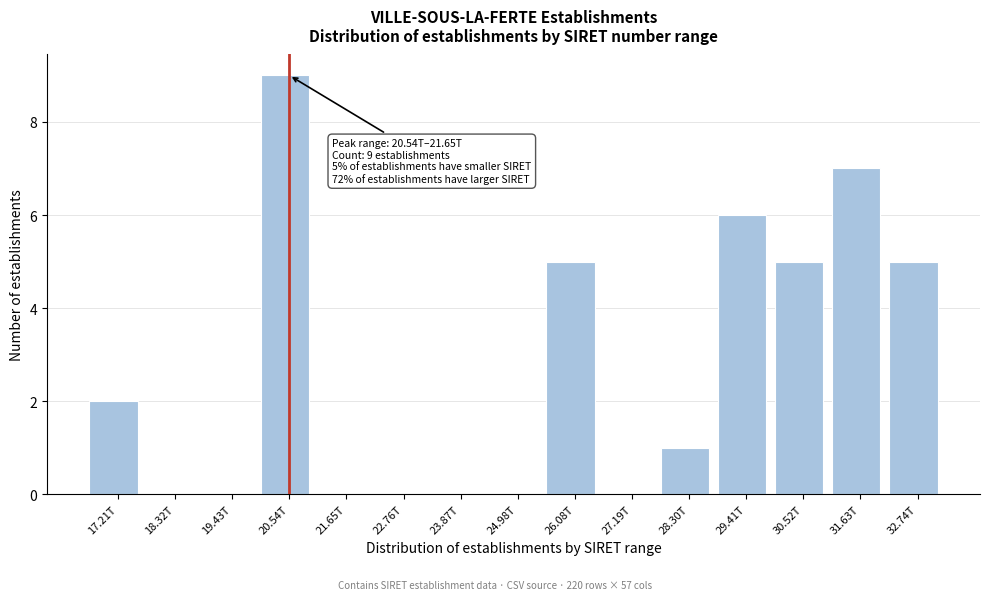

Reading left to right, list all the values displayed in this chart.

17.21T=2	18.32T=0	19.43T=0	20.54T=9	21.65T=0	22.76T=0	23.87T=0	24.98T=0	26.08T=5	27.19T=0	28.30T=1	29.41T=6	30.52T=5	31.63T=7	32.74T=5